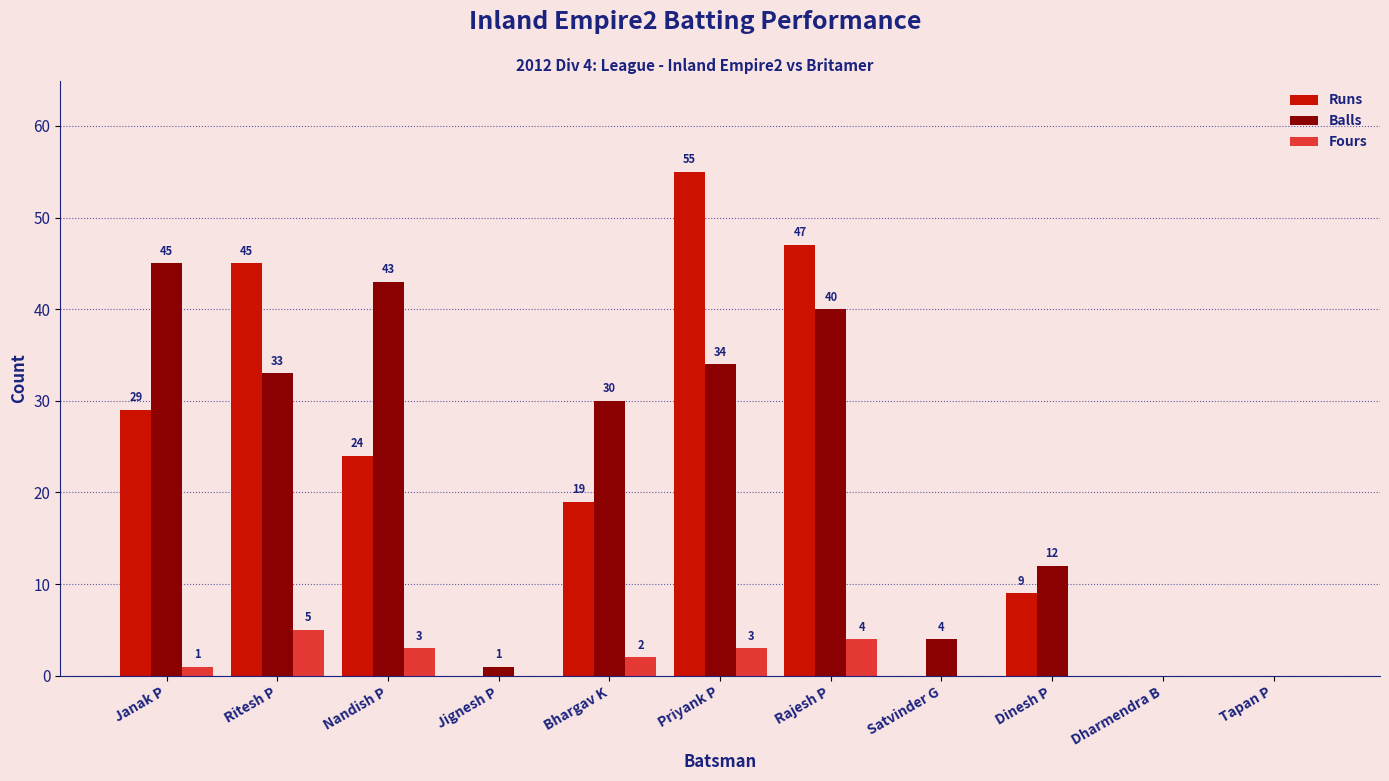

True or false: Runs has a value of -35 at Satvinder G.

False